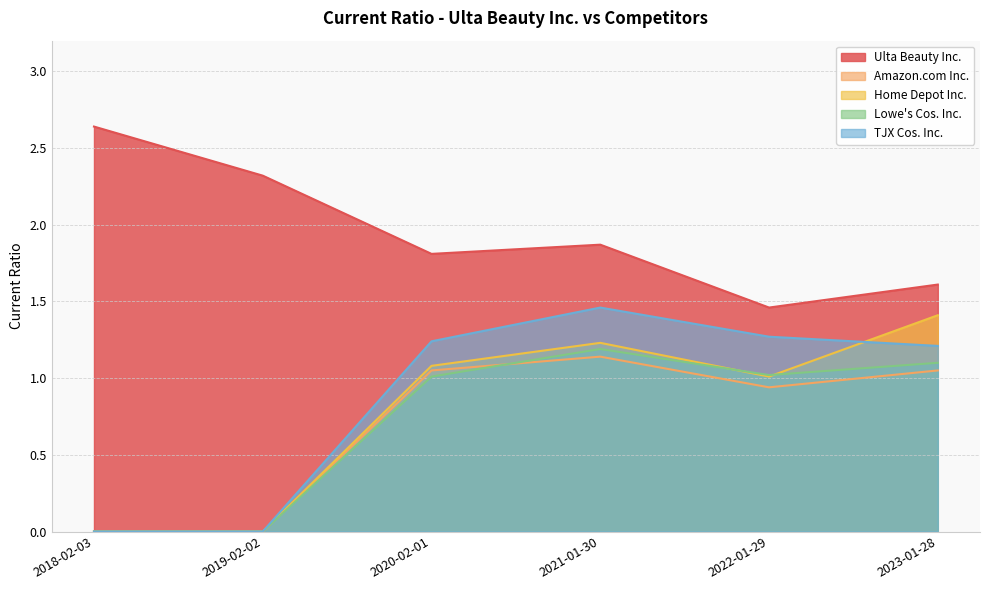

What is the sum of all Home Depot Inc. values?

4.7